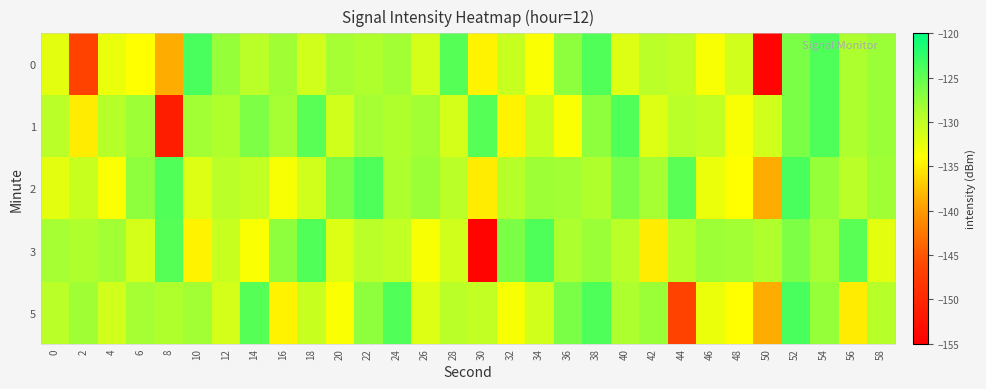

Reading left to right, list all the values displayed in this chart.

0: 0=-132.2	2=-146.5	4=-132.8	6=-134.0	8=-138.8	10=-123.8	12=-127.5	14=-129.6	16=-128.1	18=-131.0	20=-128.4	22=-128.9	24=-128.3	26=-131.3	28=-124.4	30=-134.7	32=-130.5	34=-133.8	36=-127.1	38=-124.2	40=-131.8	42=-129.7	44=-130.2	46=-133.6	48=-131.0	50=-154.3	52=-126.2	54=-124.0	56=-128.8	58=-127.9
1: 0=-129.6	2=-135.1	4=-129.4	6=-128.0	8=-151.2	10=-128.3	12=-128.9	14=-126.3	16=-128.4	18=-124.6	20=-131.0	22=-128.4	24=-128.9	26=-128.3	28=-131.3	30=-124.4	32=-134.7	34=-130.5	36=-133.8	38=-127.1	40=-124.2	42=-131.8	44=-129.7	46=-130.2	48=-133.6	50=-131.0	52=-126.2	54=-124.0	56=-128.8	58=-127.9
2: 0=-132.2	2=-130.5	4=-133.8	6=-127.1	8=-124.2	10=-131.8	12=-129.7	14=-130.2	16=-133.6	18=-131.0	20=-126.2	22=-124.0	24=-128.8	26=-127.9	28=-129.6	30=-135.1	32=-129.4	34=-128.0	36=-128.3	38=-128.9	40=-126.3	42=-128.4	44=-124.6	46=-132.8	48=-134.0	50=-138.8	52=-123.8	54=-127.5	56=-129.6	58=-128.1
3: 0=-128.4	2=-128.9	4=-128.3	6=-131.3	8=-124.4	10=-134.7	12=-130.5	14=-133.8	16=-127.1	18=-124.2	20=-131.8	22=-129.7	24=-130.2	26=-133.6	28=-131.0	30=-154.3	32=-126.2	34=-124.0	36=-128.8	38=-127.9	40=-129.6	42=-135.1	44=-129.4	46=-128.0	48=-128.3	50=-128.9	52=-126.3	54=-128.4	56=-124.6	58=-132.2
5: 0=-129.6	2=-128.1	4=-131.0	6=-128.4	8=-128.9	10=-128.3	12=-131.3	14=-124.4	16=-134.7	18=-130.5	20=-133.8	22=-127.1	24=-124.2	26=-131.8	28=-129.7	30=-130.2	32=-133.6	34=-131.0	36=-126.2	38=-124.0	40=-128.8	42=-127.9	44=-146.5	46=-132.8	48=-134.0	50=-138.8	52=-123.8	54=-127.5	56=-135.1	58=-129.4